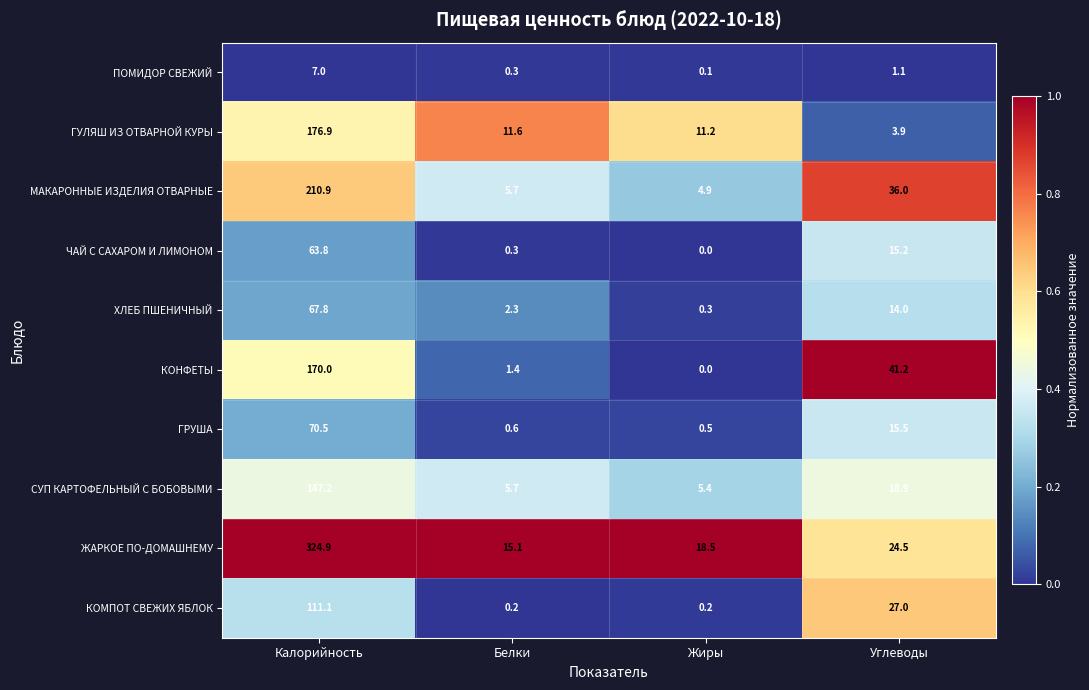

Rank the series by their maximum value, from highest to lowest.

ЖАРКОЕ ПО-ДОМАШНЕМУ, МАКАРОННЫЕ ИЗДЕЛИЯ ОТВАРНЫЕ, ГУЛЯШ ИЗ ОТВАРНОЙ КУРЫ, КОНФЕТЫ, СУП КАРТОФЕЛЬНЫЙ С БОБОВЫМИ, КОМПОТ СВЕЖИХ ЯБЛОК, ГРУША, ХЛЕБ ПШЕНИЧНЫЙ, ЧАЙ С САХАРОМ И ЛИМОНОМ, ПОМИДОР СВЕЖИЙ